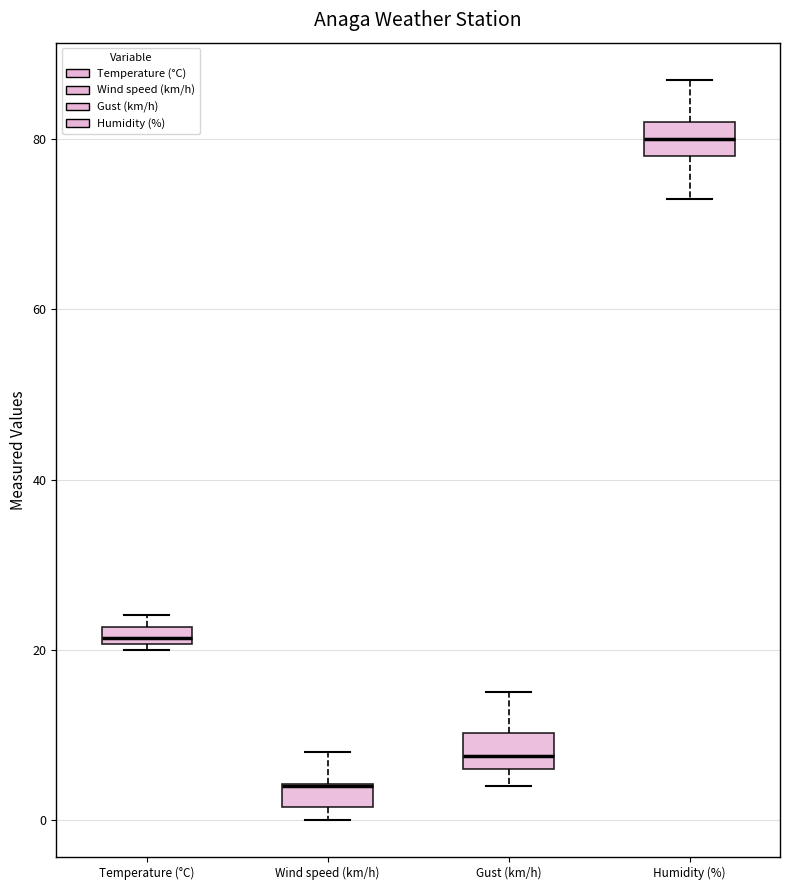

Where does the upper whisker of the box for Gust (km/h) end on the y-axis? The values are not printed on the chart, so give them approximately, as read against the axis.

16